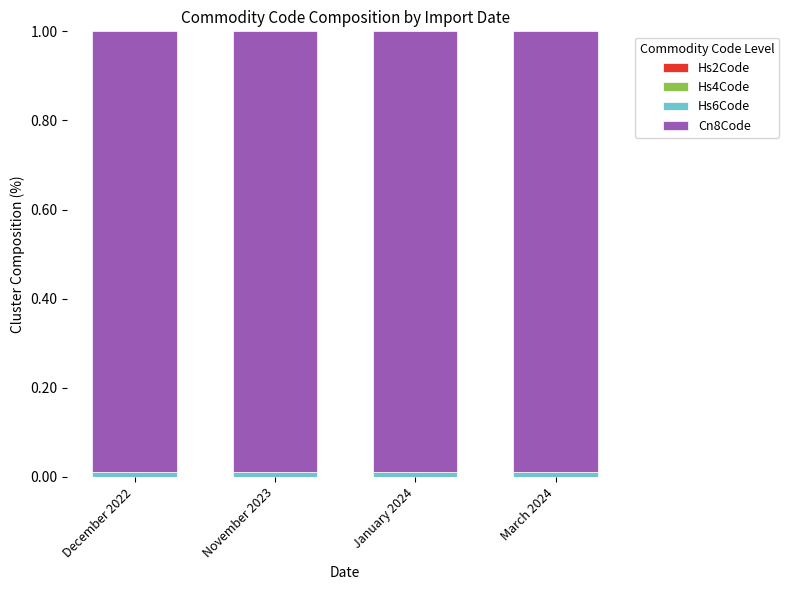

How many categories are shown in the chart?

4